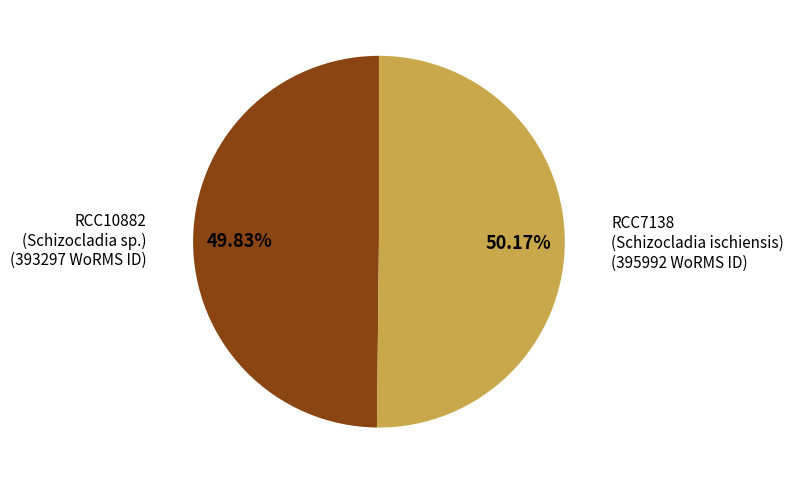

Is there a majority slice in this chart?

Yes